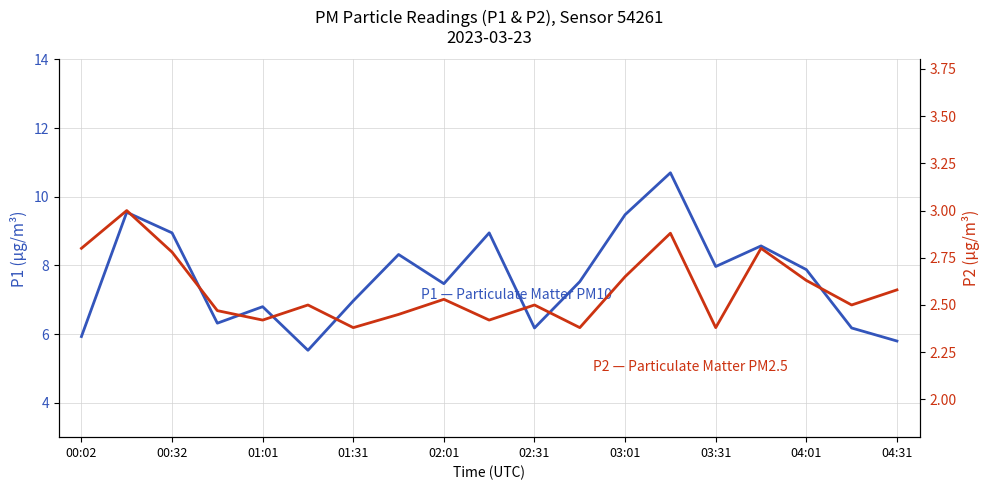

At how many categories does at least one series exceed 4?

19